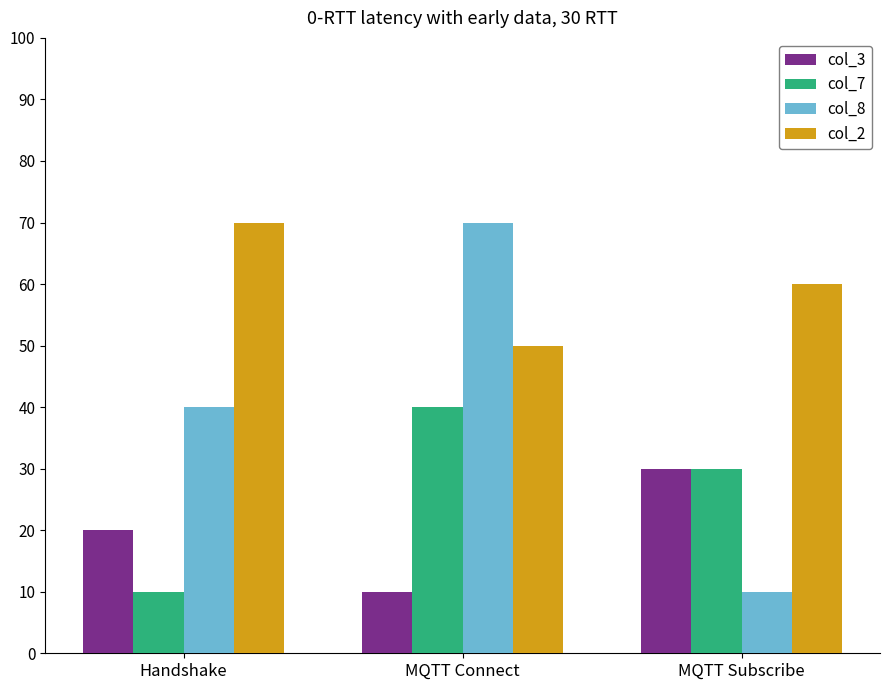

How many categories are shown in the chart?

3